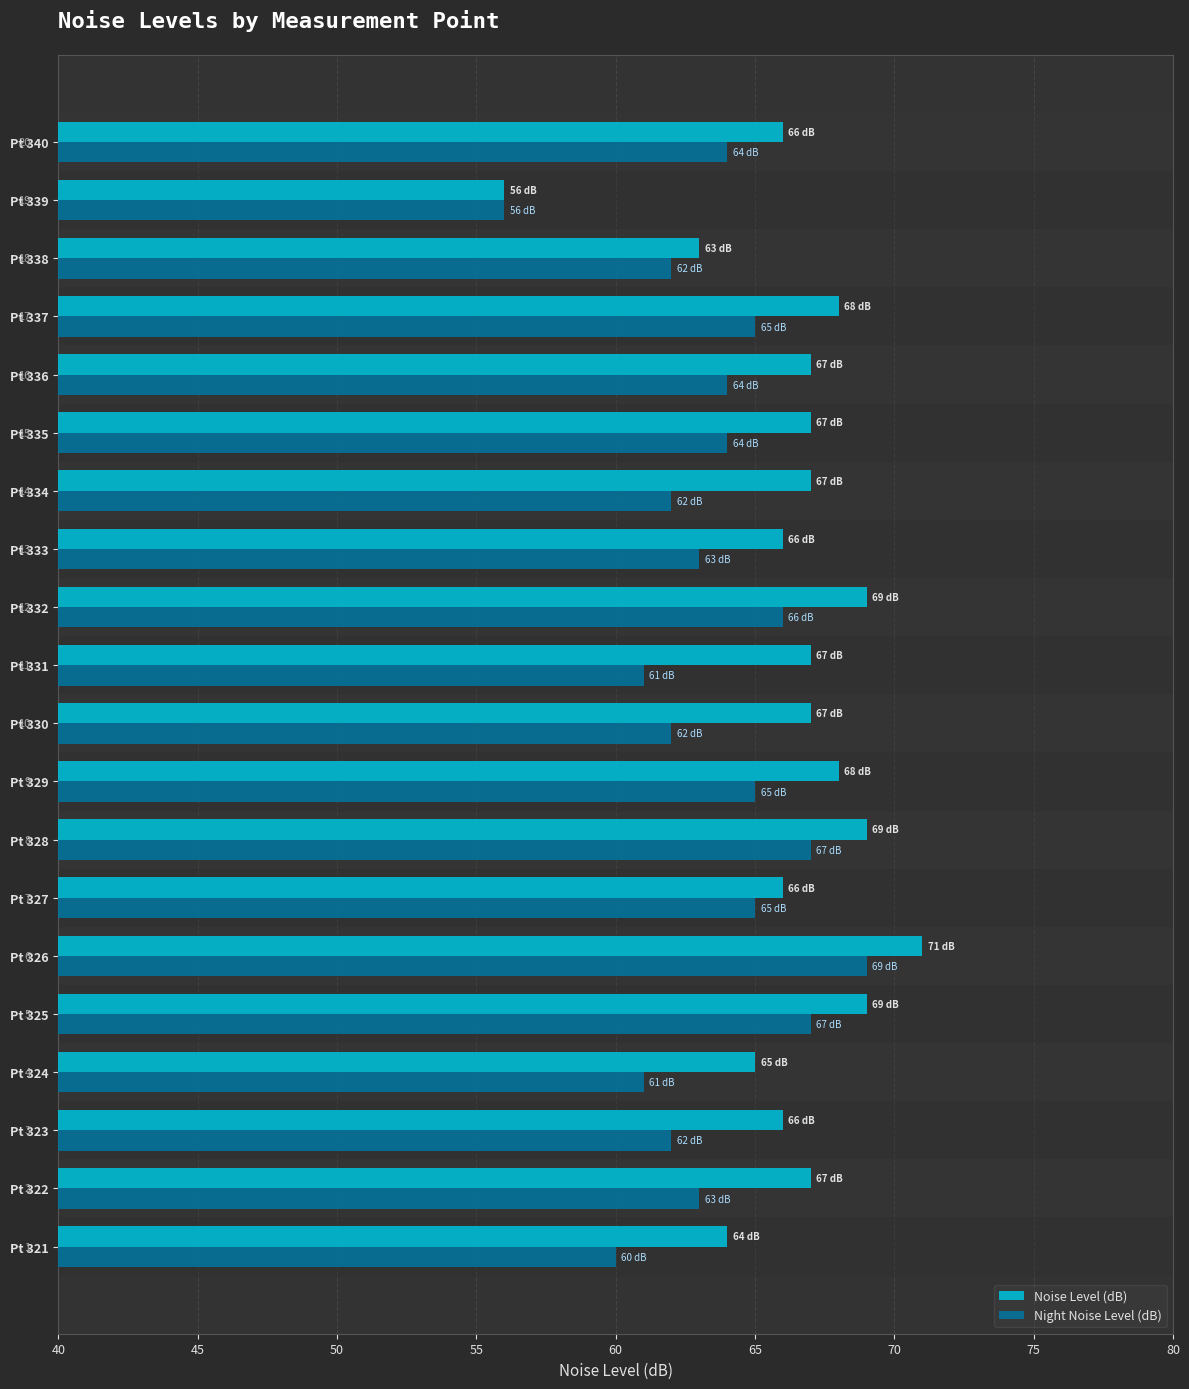

What are all the series names shown in the legend?

Noise Level (dB), Night Noise Level (dB)